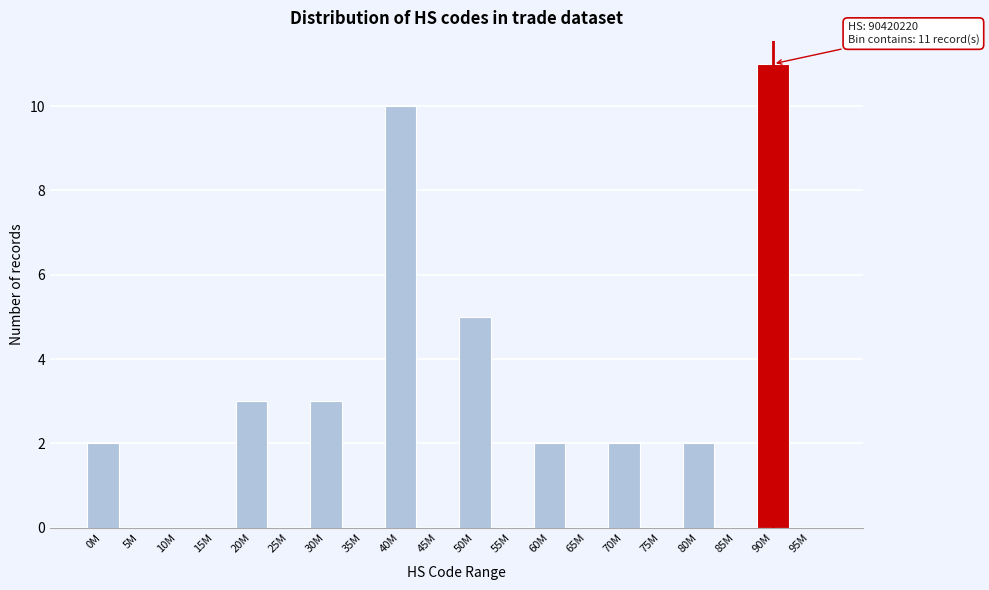

Reading right to left, transcribe all the data shown in this chart.

95M=0	90M=11	85M=0	80M=2	75M=0	70M=2	65M=0	60M=2	55M=0	50M=5	45M=0	40M=10	35M=0	30M=3	25M=0	20M=3	15M=0	10M=0	5M=0	0M=2